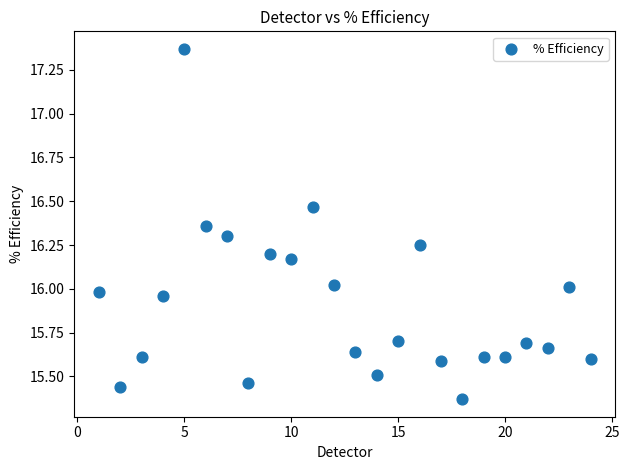

What is the range of X values (max minus min)?

23.0